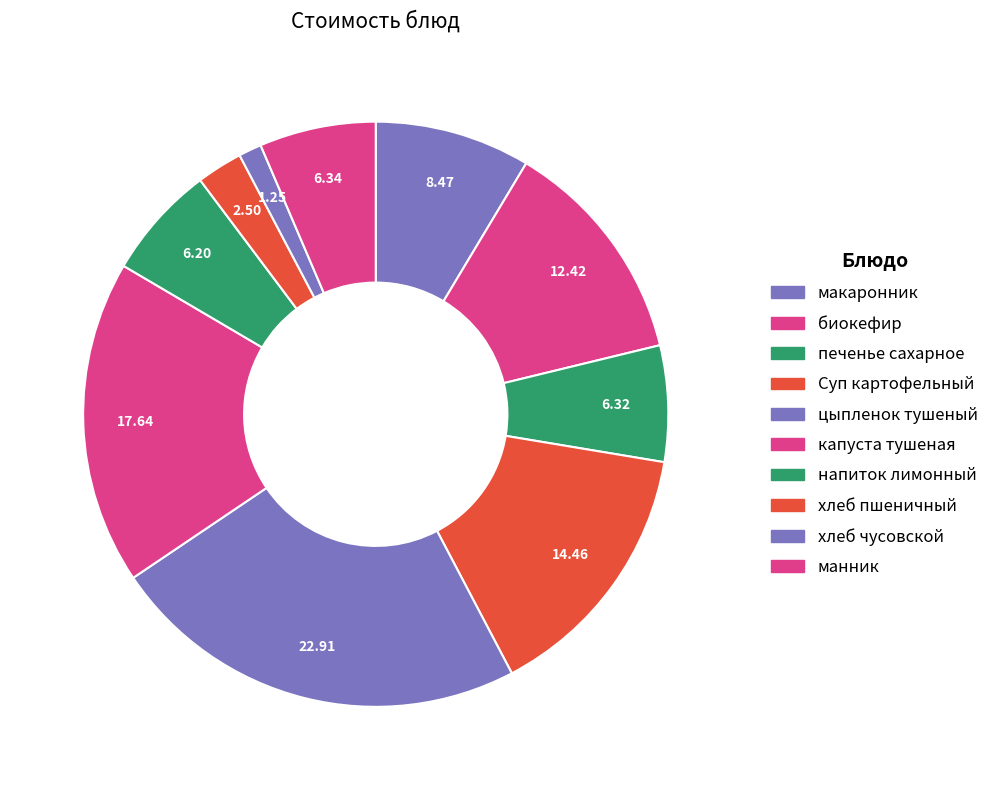

To the nearest percent, what is the difference between the largest and smallest slice percentages?

22%